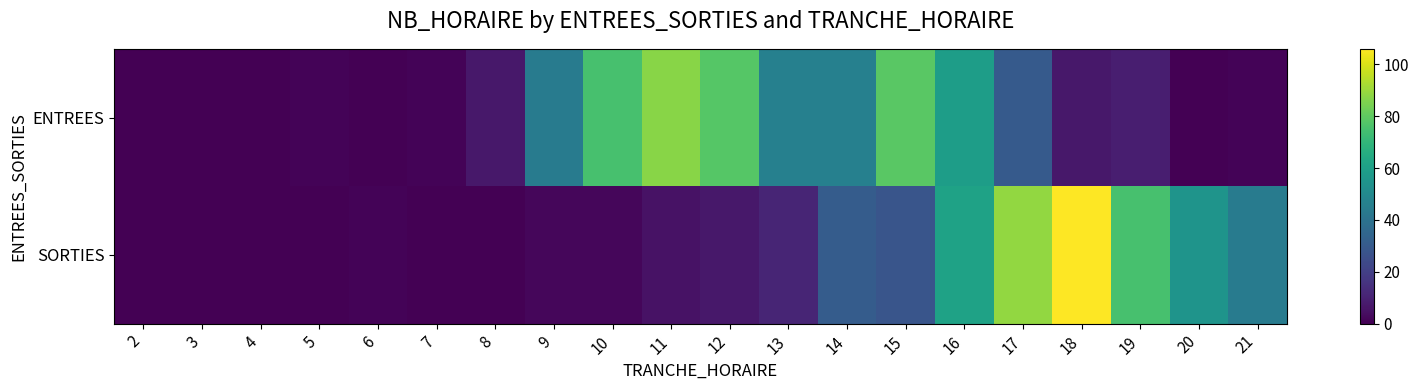

Which has a higher value, 11 or 13?

11